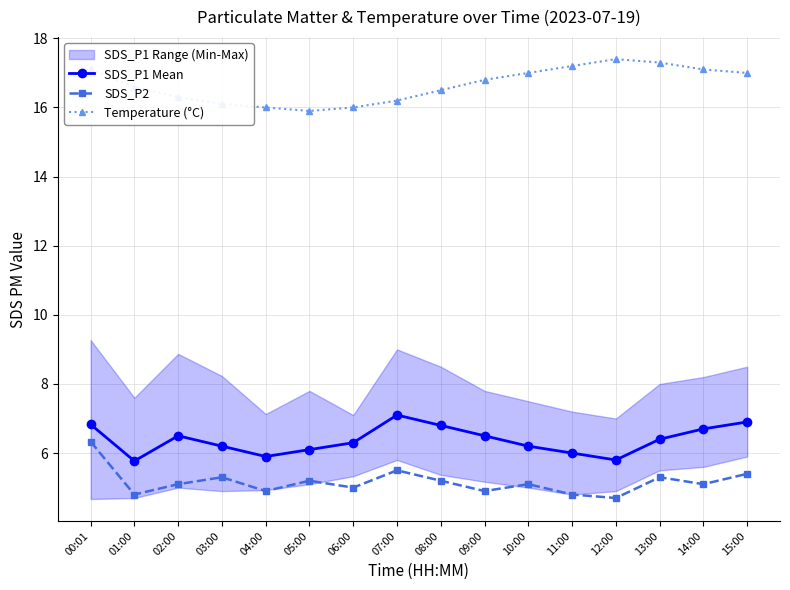

True or false: SDS_P1 Mean has a value of 4.5 at 09:00.

False